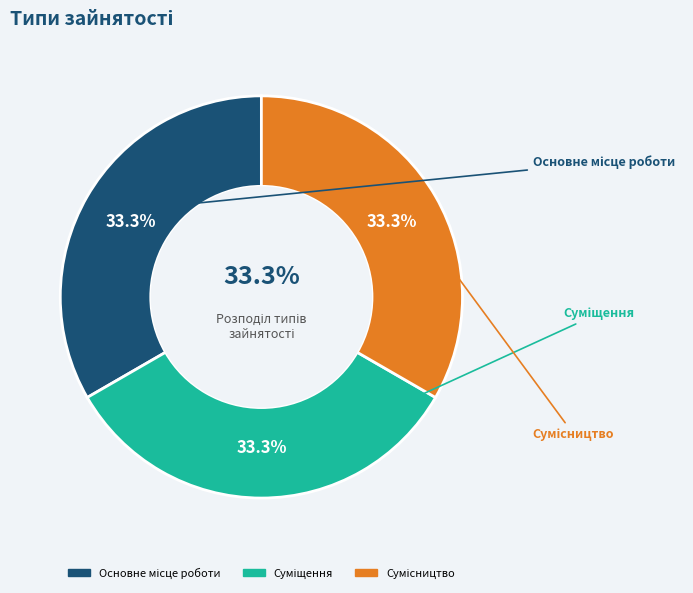

Rank the categories by value from highest to lowest.

Сумісництво, Суміщення, Основне місце роботи